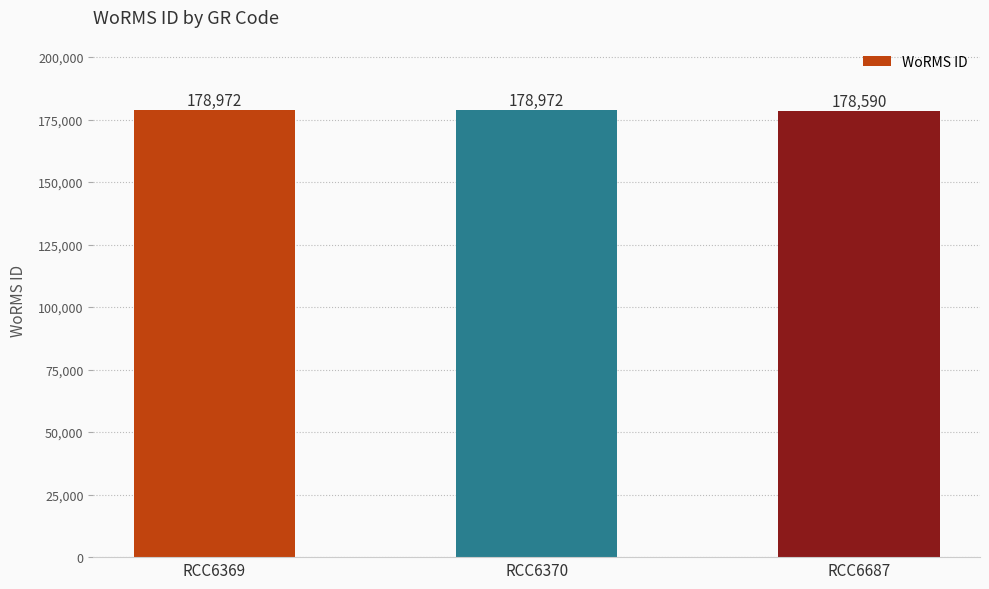

What is the minimum value shown in the chart?

178590